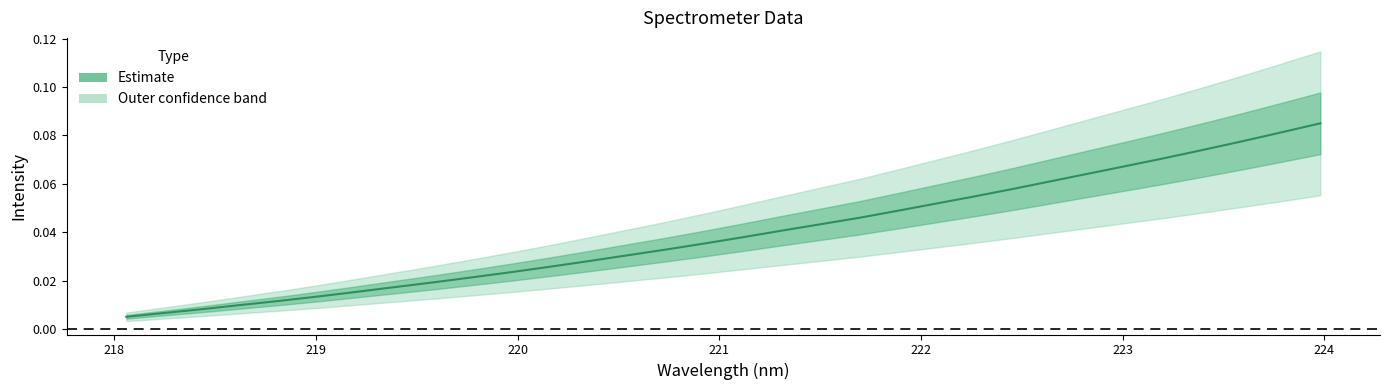

Does the chart display data point markers on the line(s)?

No